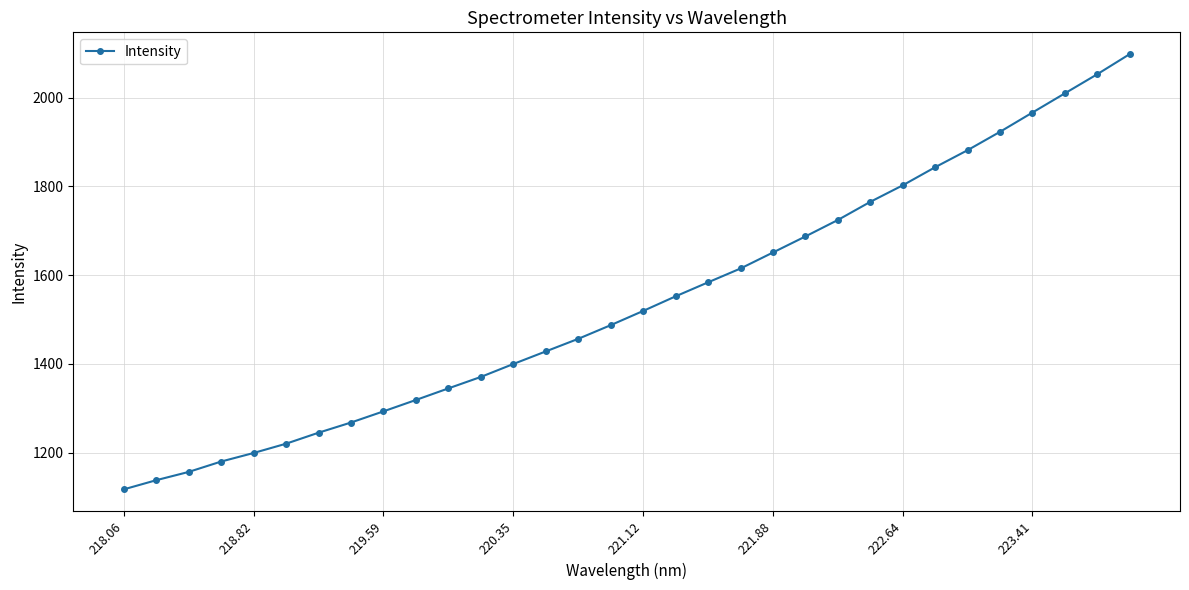

What is the average value?

1540.5